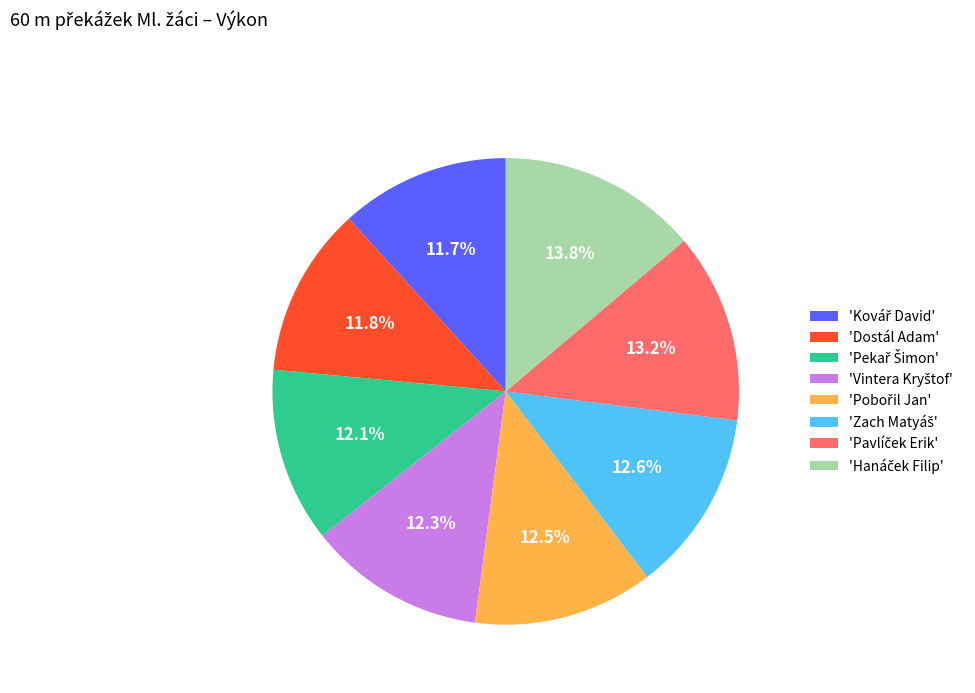

Is there a majority slice in this chart?

No